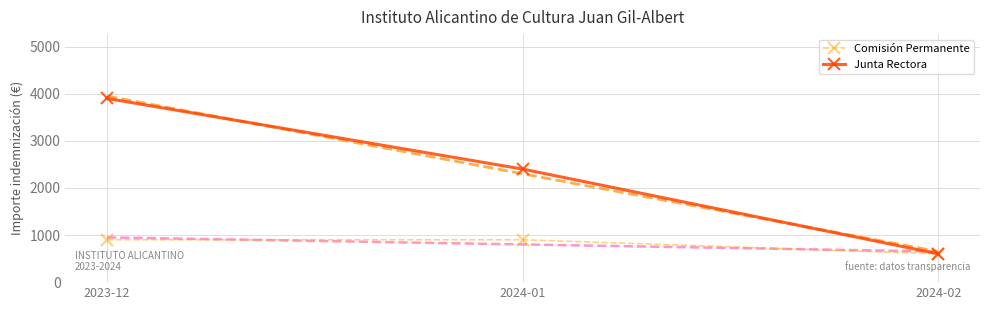

Reading left to right, what are all the values shown in this chart?

Comisión Permanente: 900	900	600
Junta Rectora: 3900	2400	600